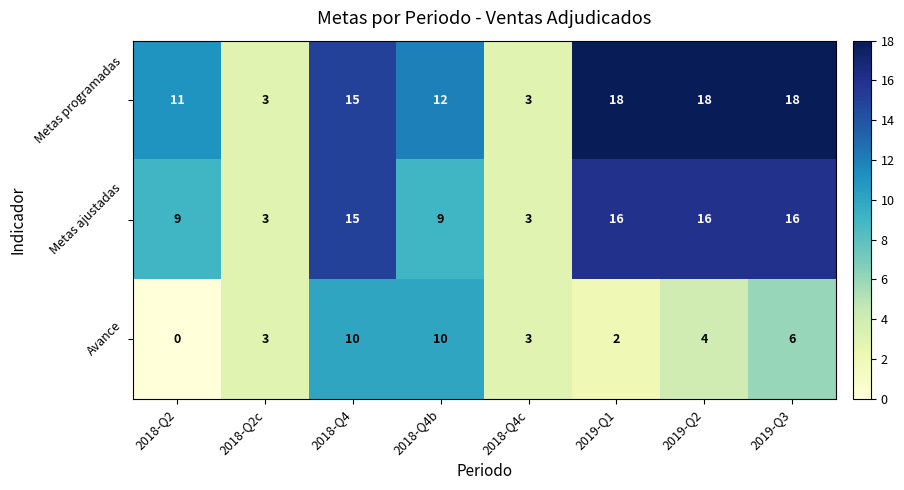

Which series has the largest total across all categories?

Metas programadas